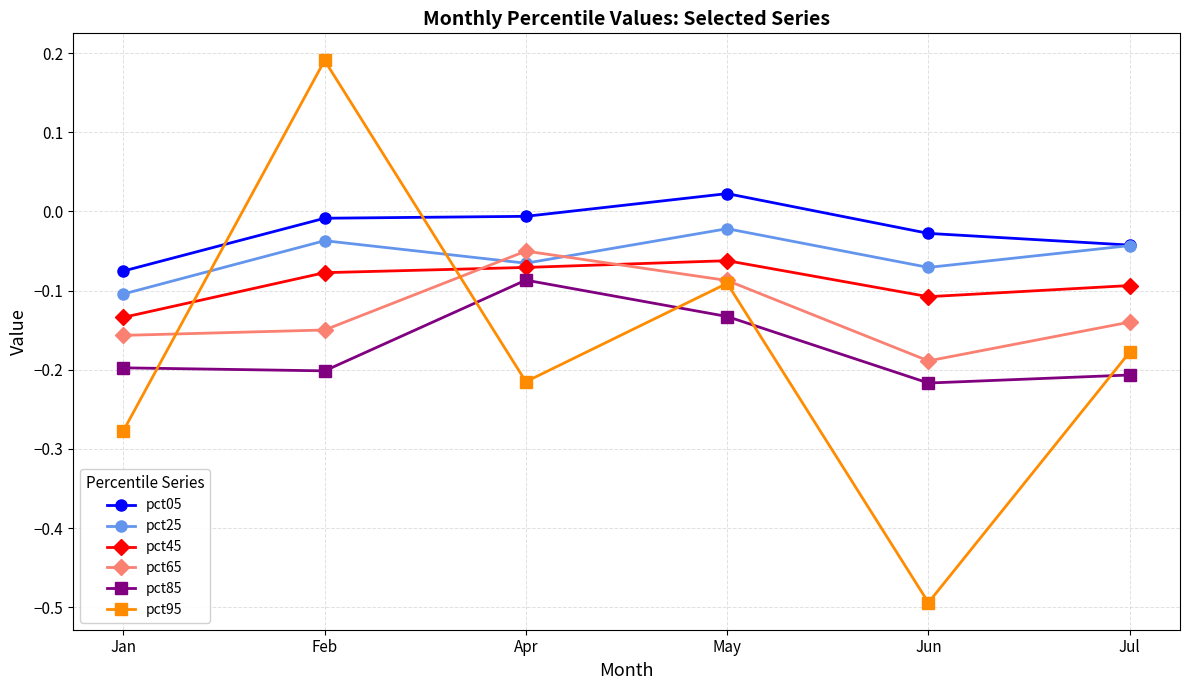

What is the sum of all pct95 values?

-1.1